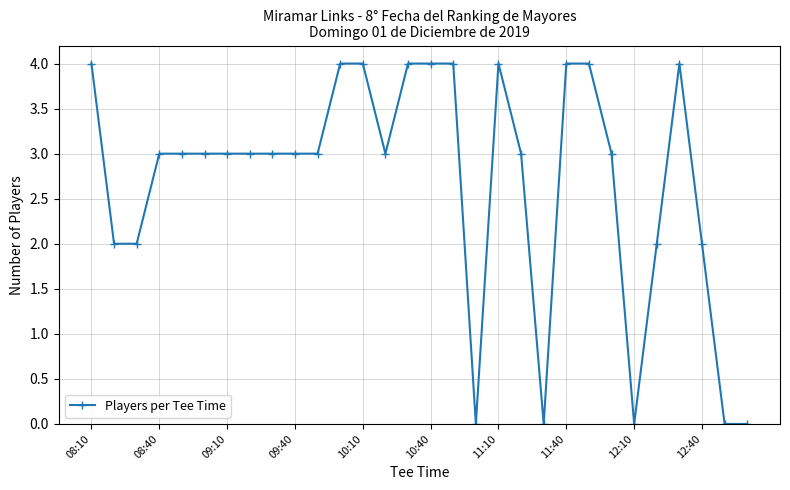

True or false: the data has more than 1 interior local peaks.

True